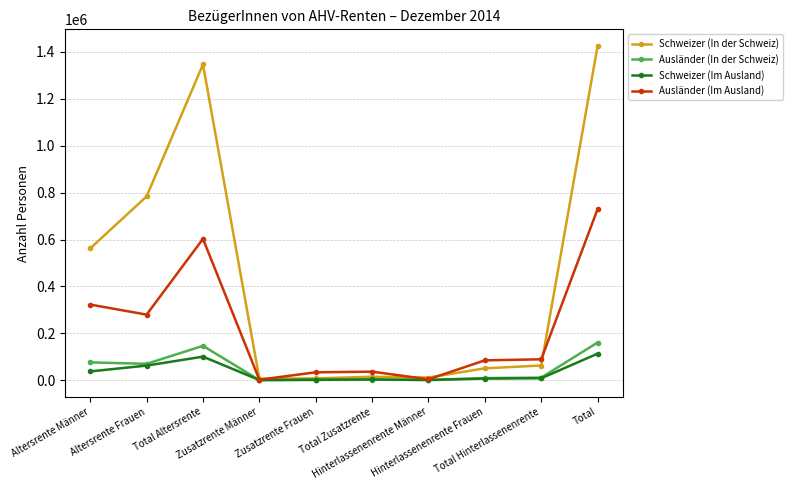

True or false: Schweizer (In der Schweiz) has more than 1 interior local peaks.

True